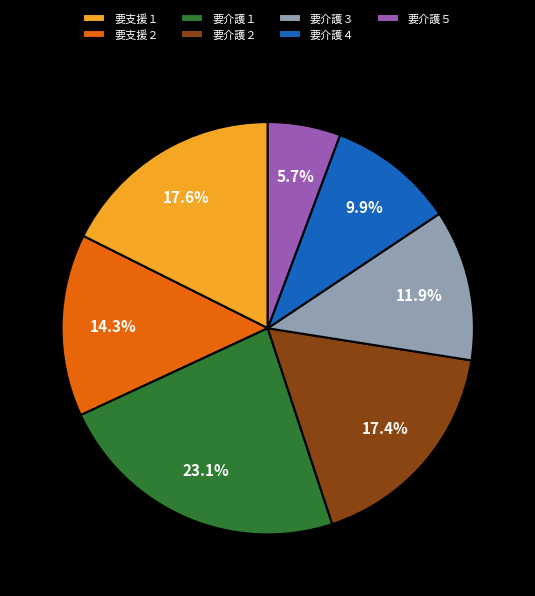

To the nearest percent, what is the difference between the 要介護４ and 要介護２ slice percentages?

8%